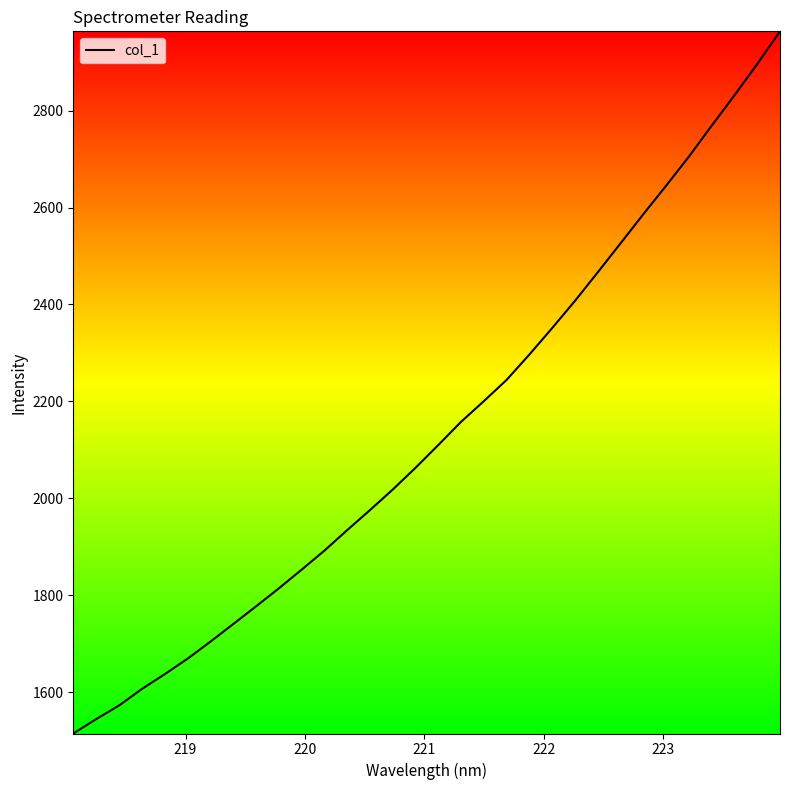

True or false: there are more than 0 points higher than both neighbors.

False